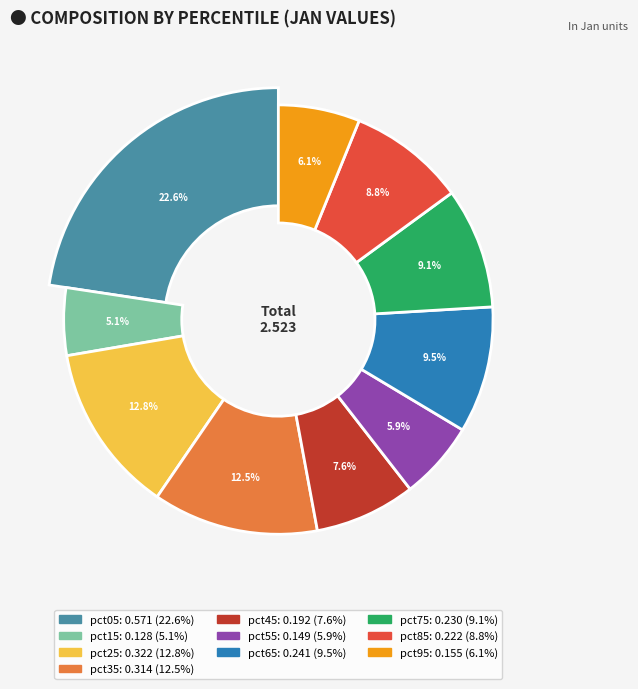

To the nearest percent, what is the difference between the largest and smallest slice percentages?

18%